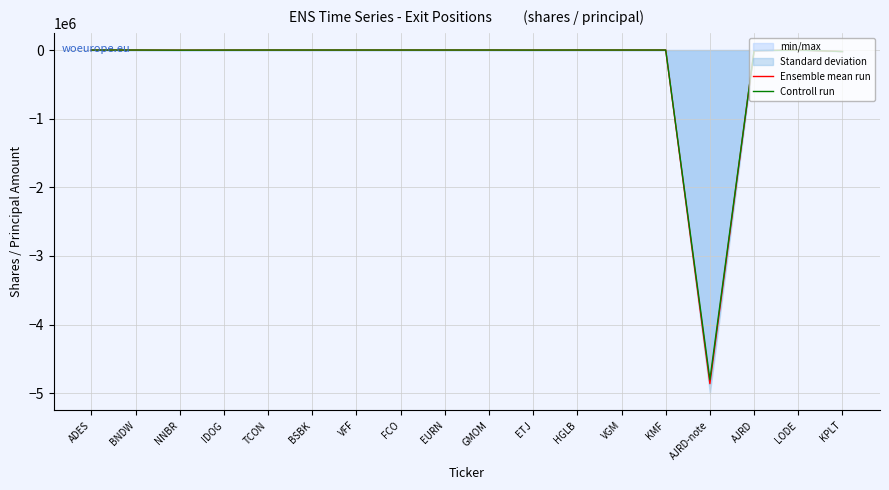

How many interior local valleys does the Controll run series have?

5